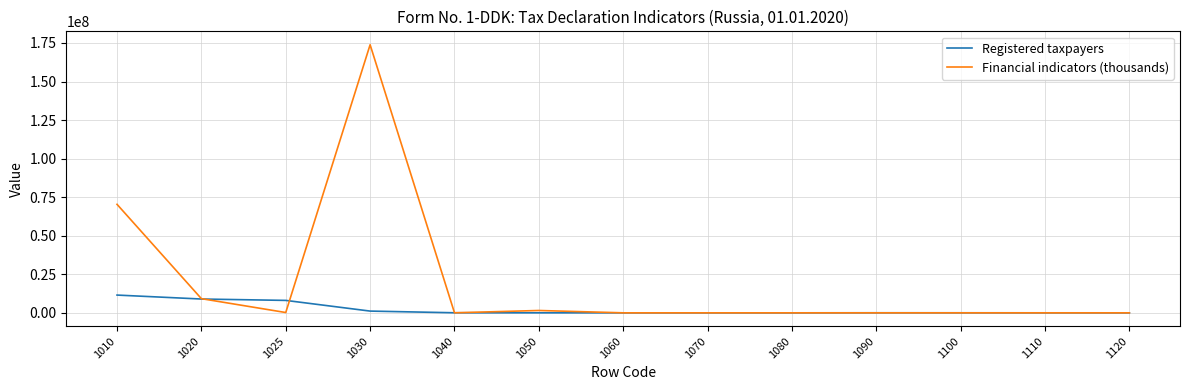

Is the value of Registered taxpayers at 1040 greater than the value of Financial indicators (thousands) at 1020?

No